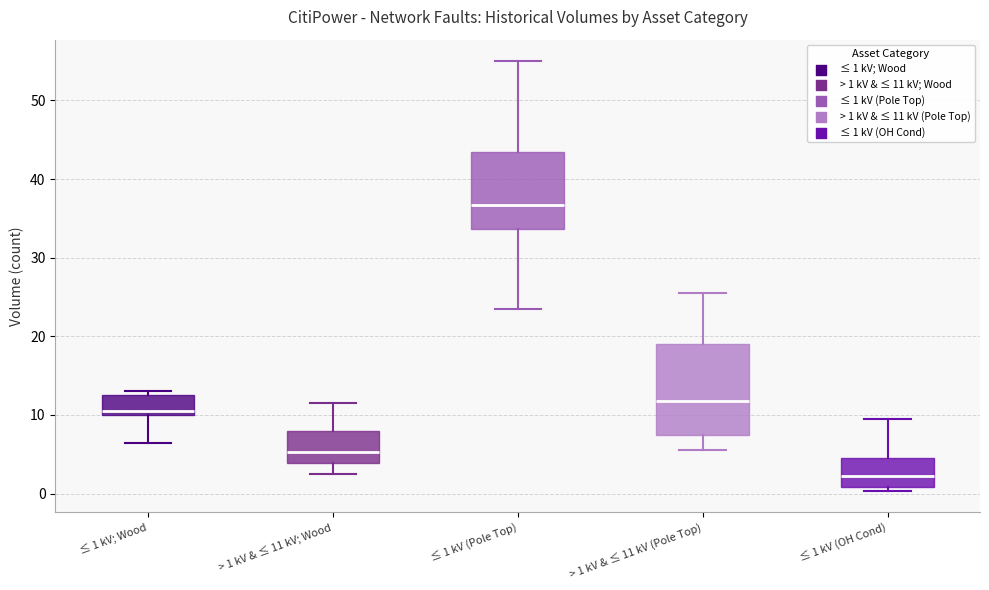

Reading left to right, transcribe this box plot: for each box, give where its median line is, the range the box spans, and where its two whiskers end, as read against the y-axis. The values are not printed on the chart, so give them approximately, as read against the axis.

≤ 1 kV; Wood: median 11, box 10 to 13, whiskers 7 to 13 (just above the box's upper edge)
> 1 kV & ≤ 11 kV; Wood: median 5, box 4 to 8, whiskers 3 to 12
≤ 1 kV (Pole Top): median 37, box 34 to 44, whiskers 24 to 55
> 1 kV & ≤ 11 kV (Pole Top): median 12, box 8 to 19, whiskers 6 to 26
≤ 1 kV (OH Cond): median 2, box 1 to 5, whiskers 0 to 10